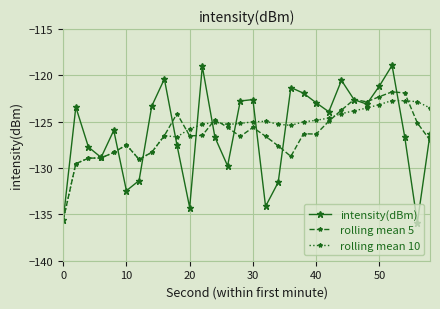

How many distinct data groups are displayed?

3